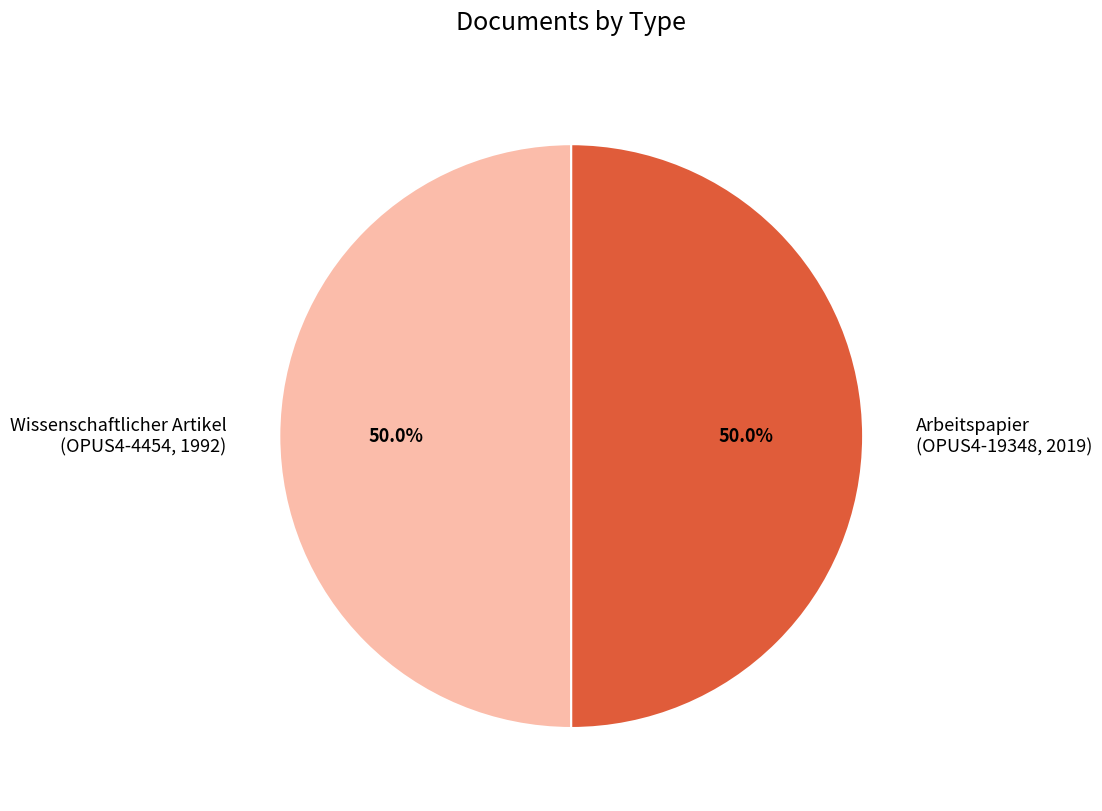

What is the ratio of the value at Arbeitspapier (OPUS4-19348, 2019) to the value at Wissenschaftlicher Artikel (OPUS4-4454, 1992)?

1.0